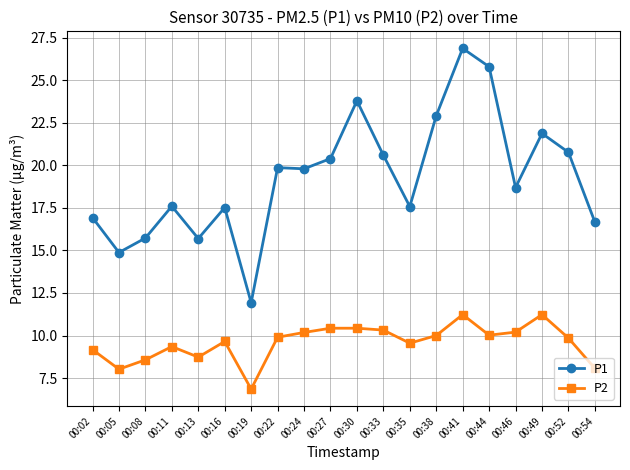

What are all the series names shown in the legend?

P1, P2